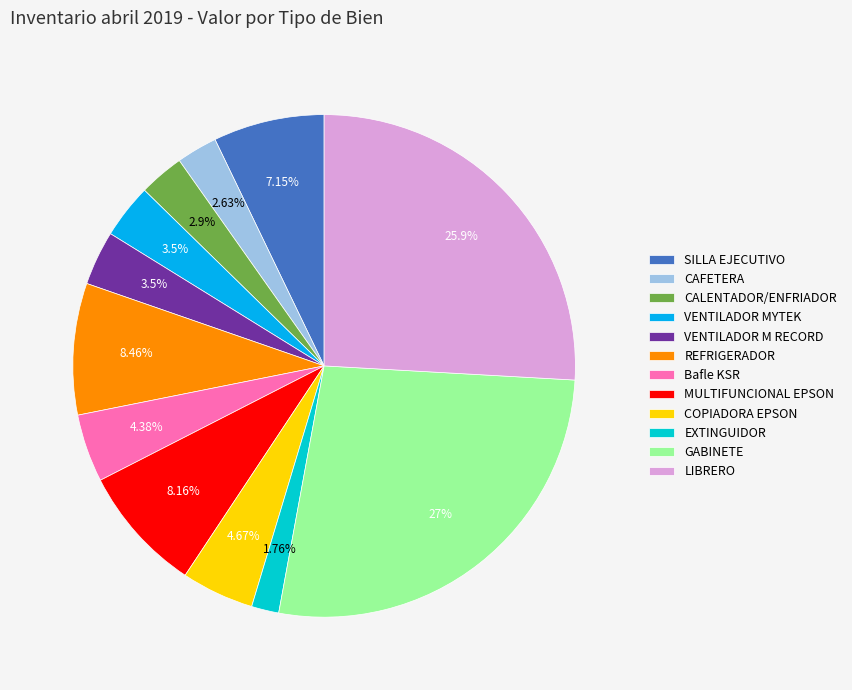

To the nearest percent, what is the difference between the largest and smallest slice percentages?

25%